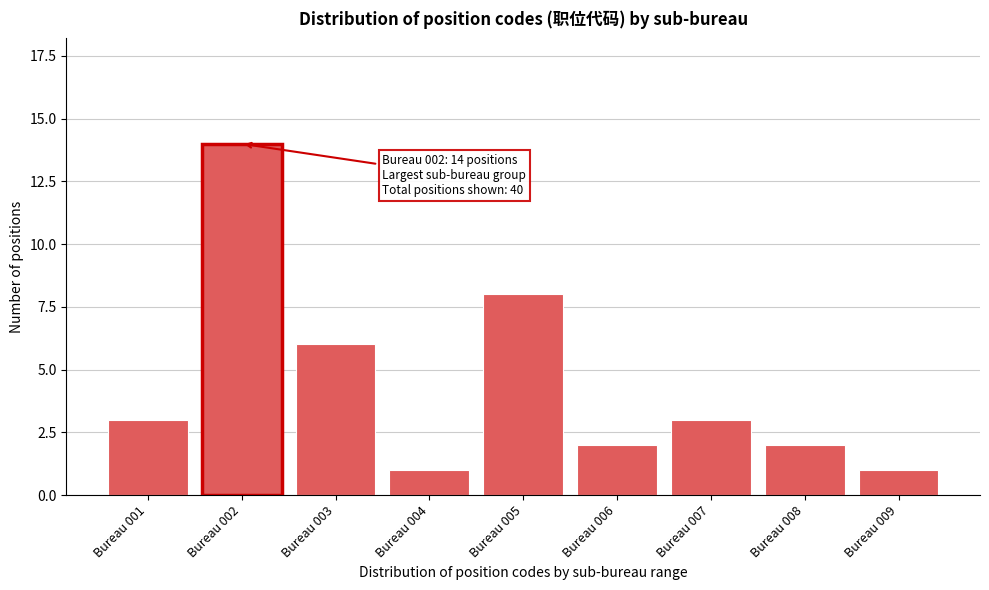

Reading left to right, transcribe all the data shown in this chart.

3	14	6	1	8	2	3	2	1